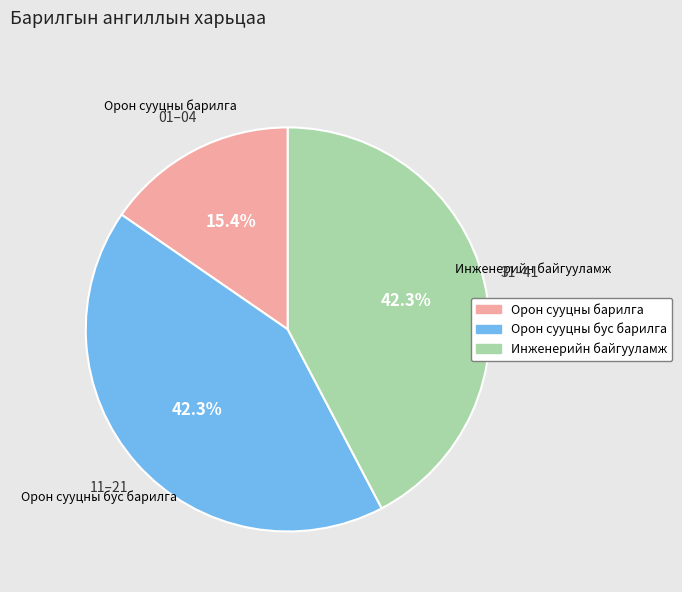

Do Орон сууцны бус барилга and Орон сууцны барилга together represent more than half of the pie?

Yes